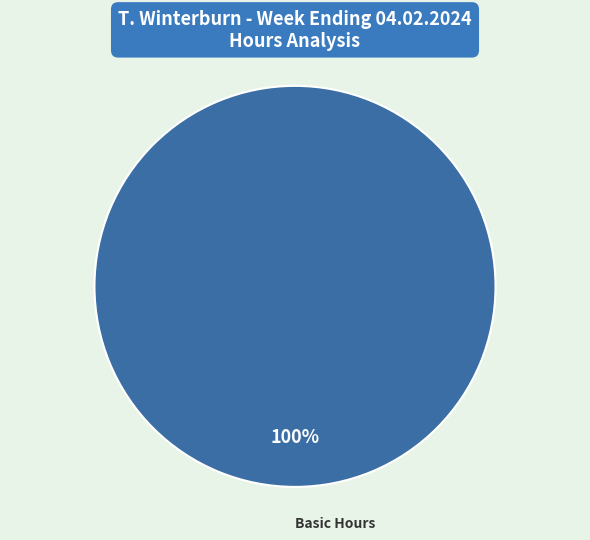

What is the majority slice?

Basic Hours